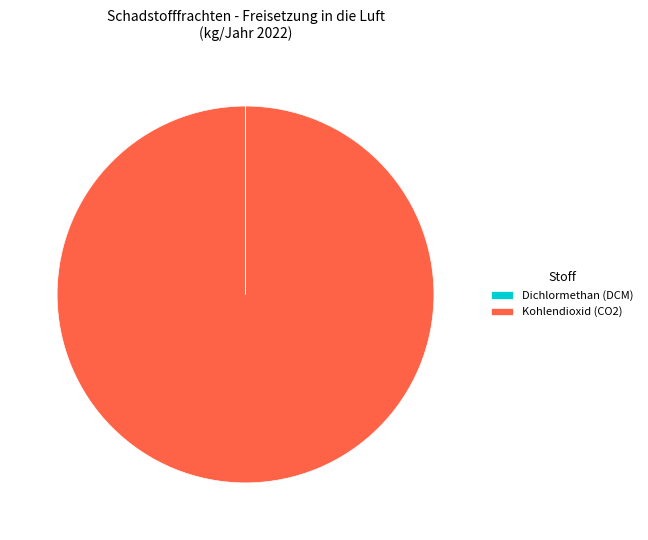

What is the largest slice in the pie chart?

Kohlendioxid (CO2)